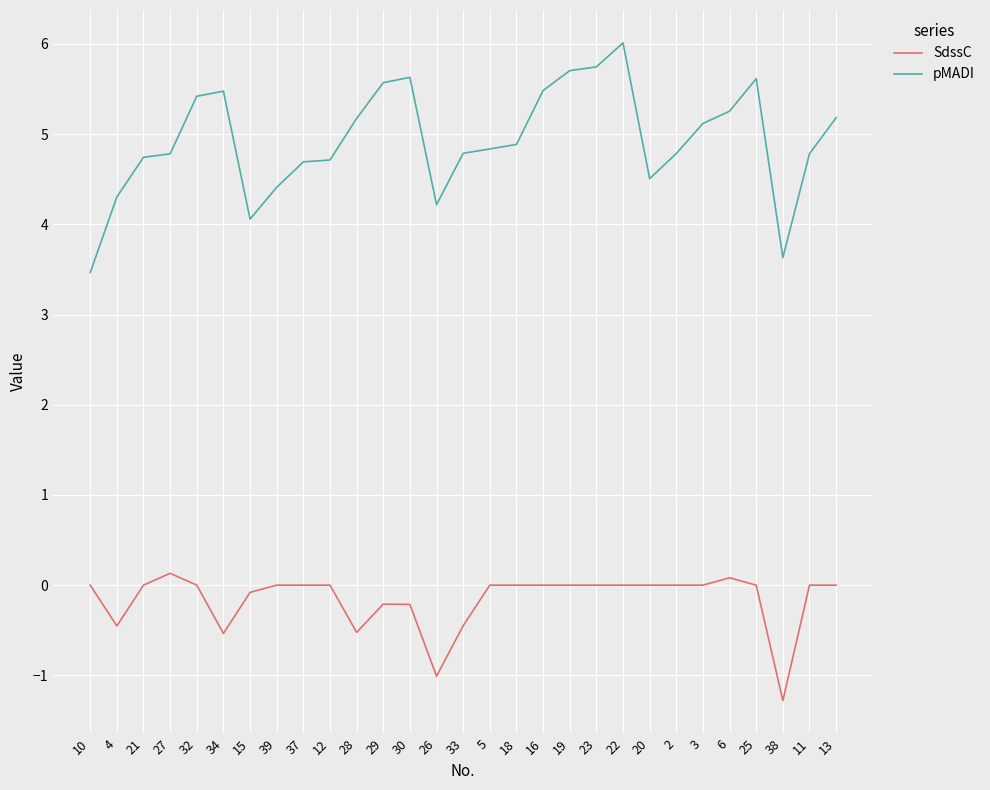

True or false: SdssC has more than 2 points higher than both neighbors.

True